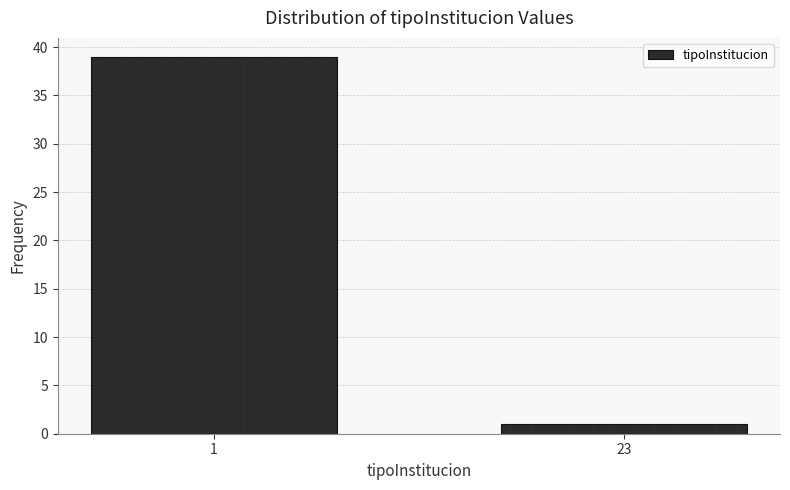

Reading left to right, what are all the values shown in this chart?

39	1